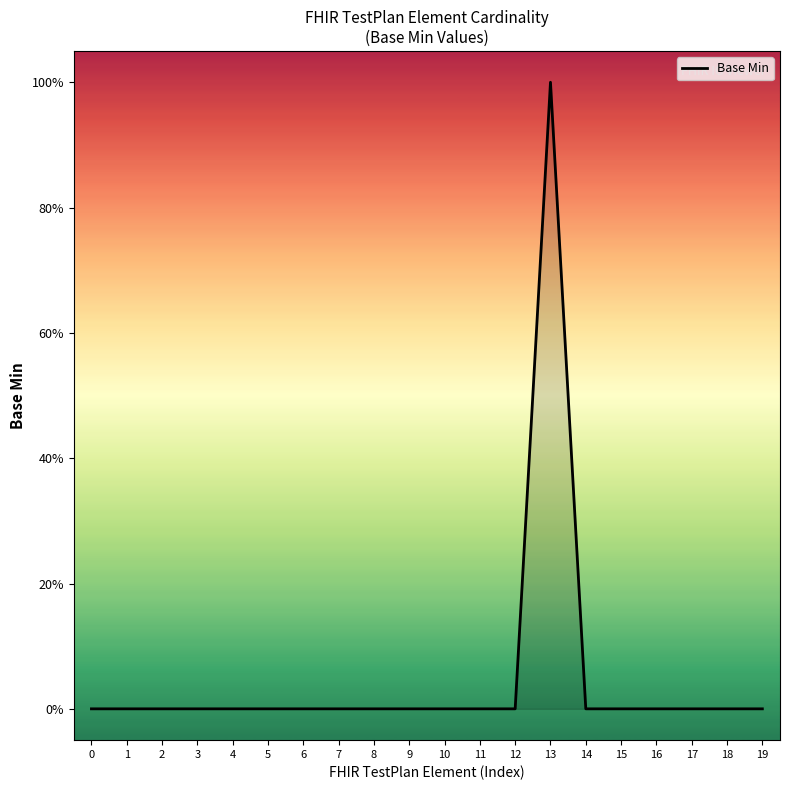

Is it true that the value at 3 is 0?

True